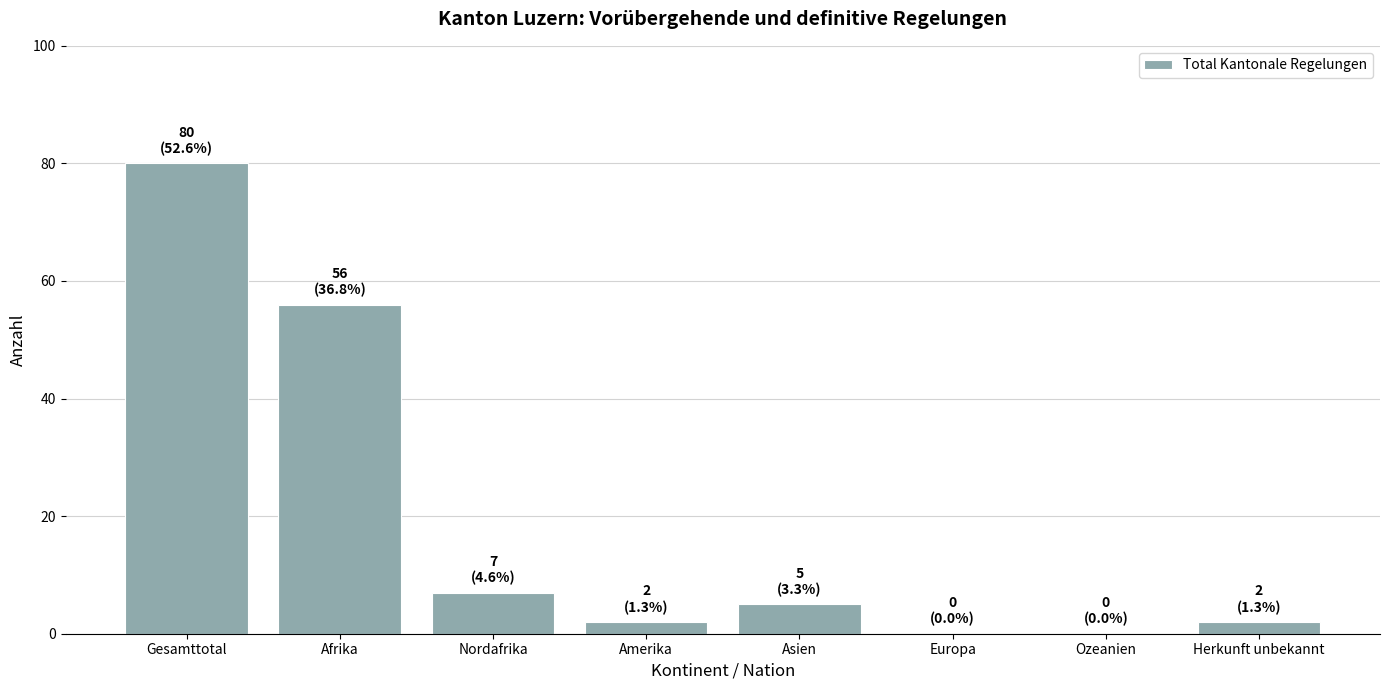

What is the sum of the values at Herkunft unbekannt and Nordafrika?

9